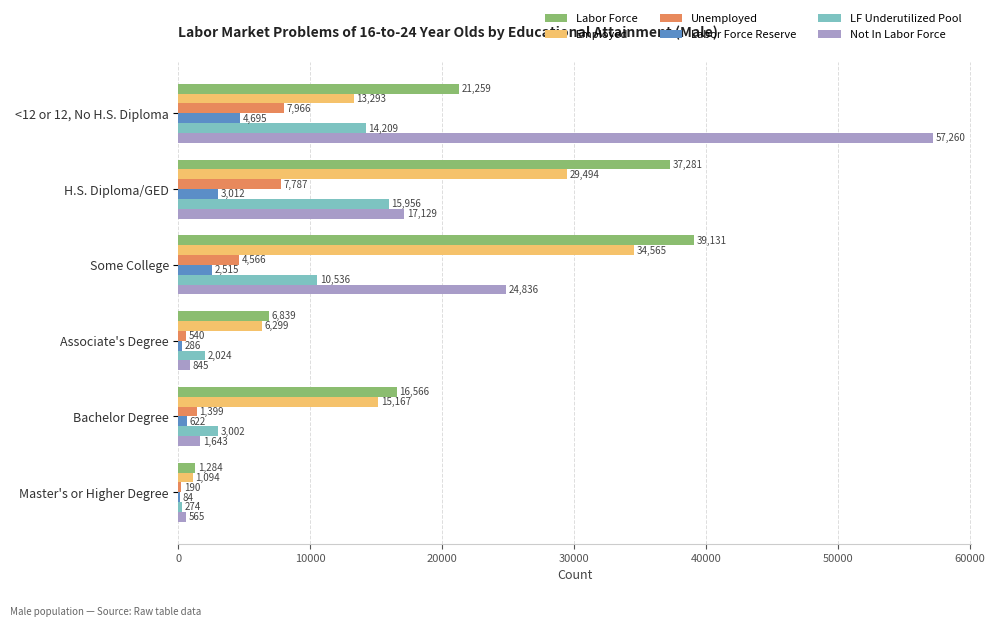

What is the maximum value shown in the chart?

57260